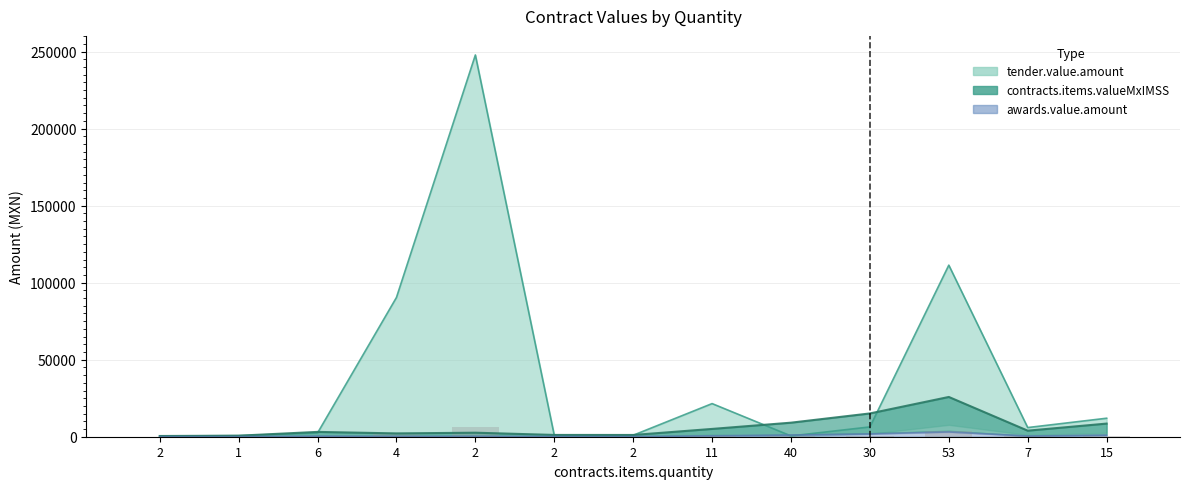

Reading left to right, list all the values displayed in this chart.

tender.value.amount: 2=466.2	1=672.8	6=2436.0	4=90390.0	2=247776.0	2=928.0	2=951.2	11=21500.4	40=514.8	30=6365.2	53=111356.2	7=5951.2	15=12006.0
contracts.items.valueMxIMSS: 2=466.2	1=672.8	6=3132.0	4=2152.8	2=2610.0	2=1160.0	2=1136.8	11=5060.0	40=9118.5	30=15111.0	53=25811.2	7=3934.4	15=8526.0
awards.value.amount: 2=55.9	1=80.7	6=375.8	4=258.3	2=313.2	2=139.2	2=136.4	11=607.2	40=1094.2	30=1813.3	53=3097.3	7=472.1	15=1023.1